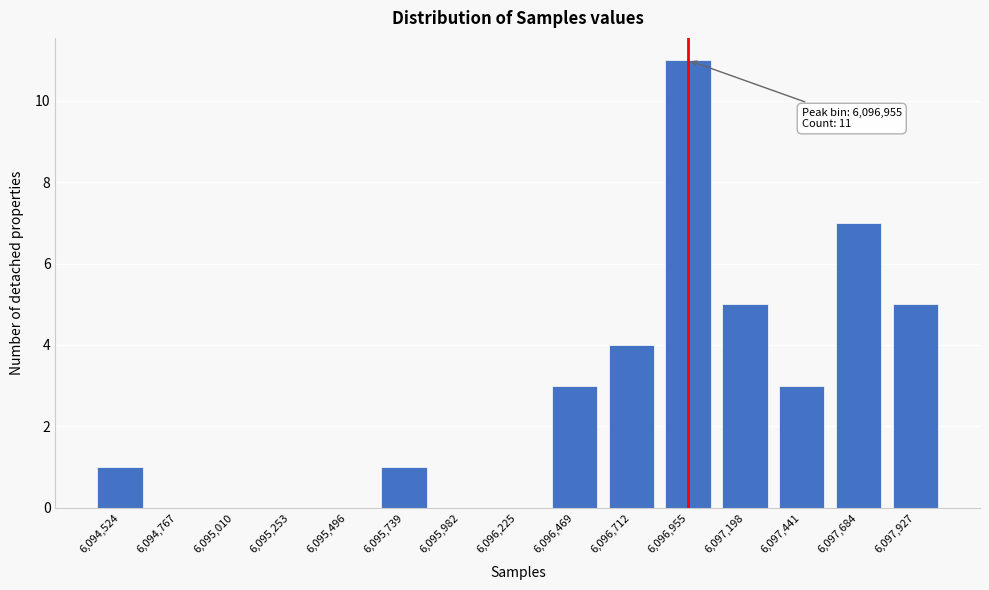

Reading left to right, what are all the values shown in this chart?

6,094,524=1	6,094,767=0	6,095,010=0	6,095,253=0	6,095,496=0	6,095,739=1	6,095,982=0	6,096,225=0	6,096,469=3	6,096,712=4	6,096,955=11	6,097,198=5	6,097,441=3	6,097,684=7	6,097,927=5